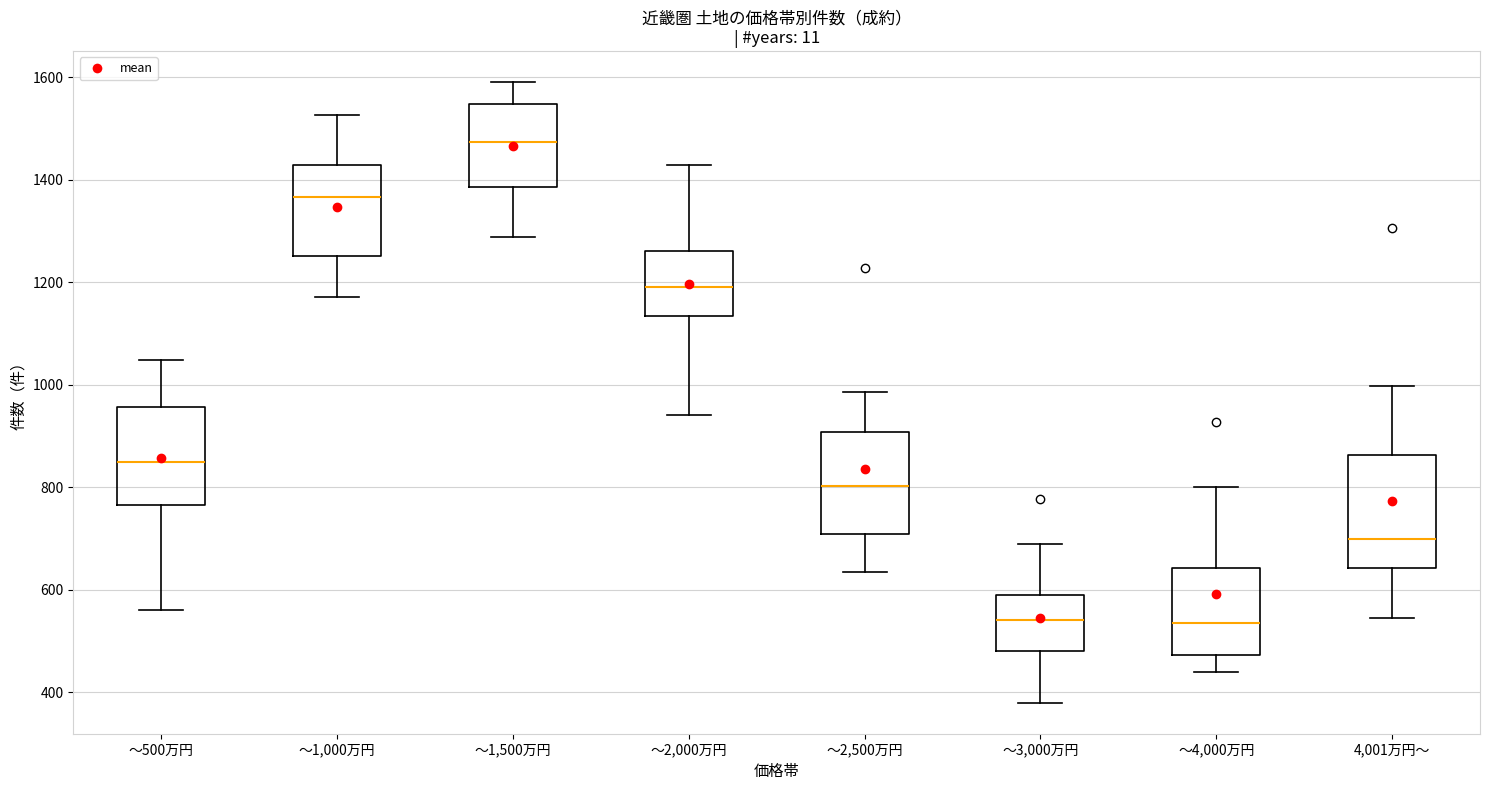

Reading left to right, read every box against the y-axis: the position of its median line, the range the box covers, and the ends of its whiskers. The values are not printed on the chart, so give them approximately, as read against the axis.

～500万円: median 860, box 760 to 960, whiskers 560 to 1040
～1,000万円: median 1360, box 1260 to 1420, whiskers 1180 to 1520
～1,500万円: median 1480, box 1380 to 1540, whiskers 1280 to 1600
～2,000万円: median 1200, box 1140 to 1260, whiskers 940 to 1420
～2,500万円: median 800, box 700 to 900, whiskers 640 to 980
～3,000万円: median 540, box 480 to 580, whiskers 380 to 680
～4,000万円: median 540, box 480 to 640, whiskers 440 to 800
4,001万円～: median 700, box 640 to 860, whiskers 540 to 1000